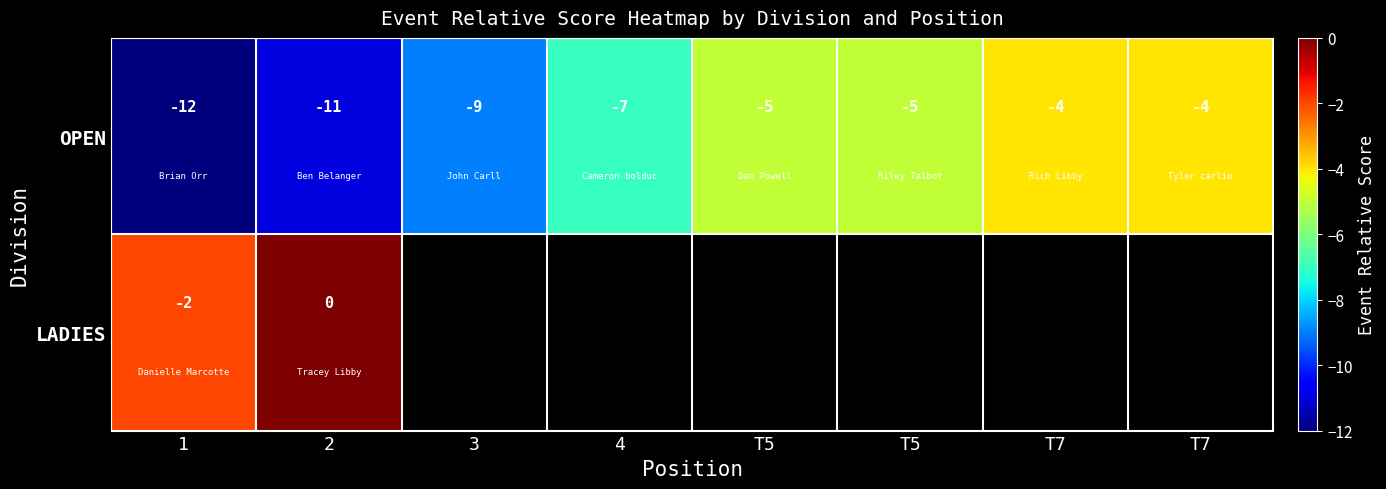

Where is OPEN nearest to the value -8?

3